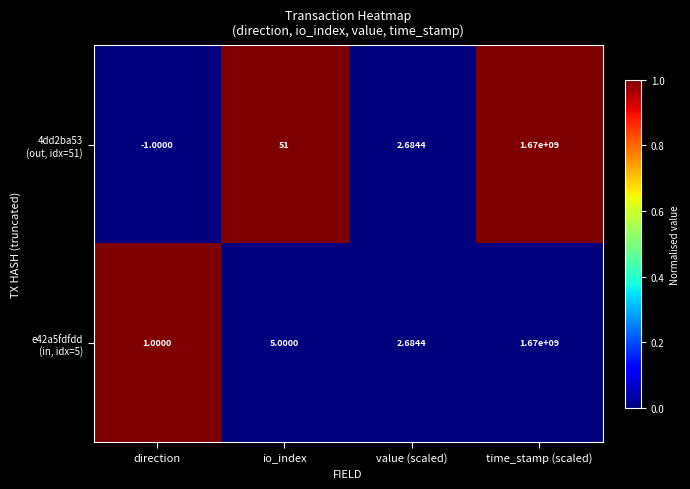

Which label corresponds to the smallest value in the chart?

direction